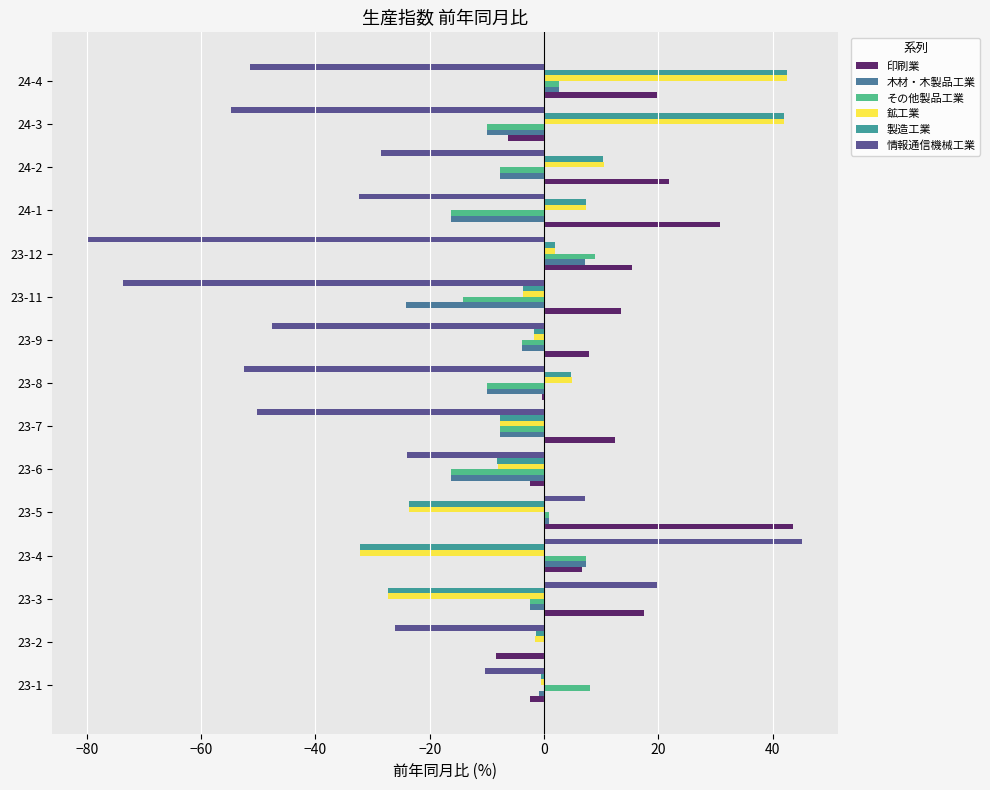

Which series has the largest total across all categories?

印刷業